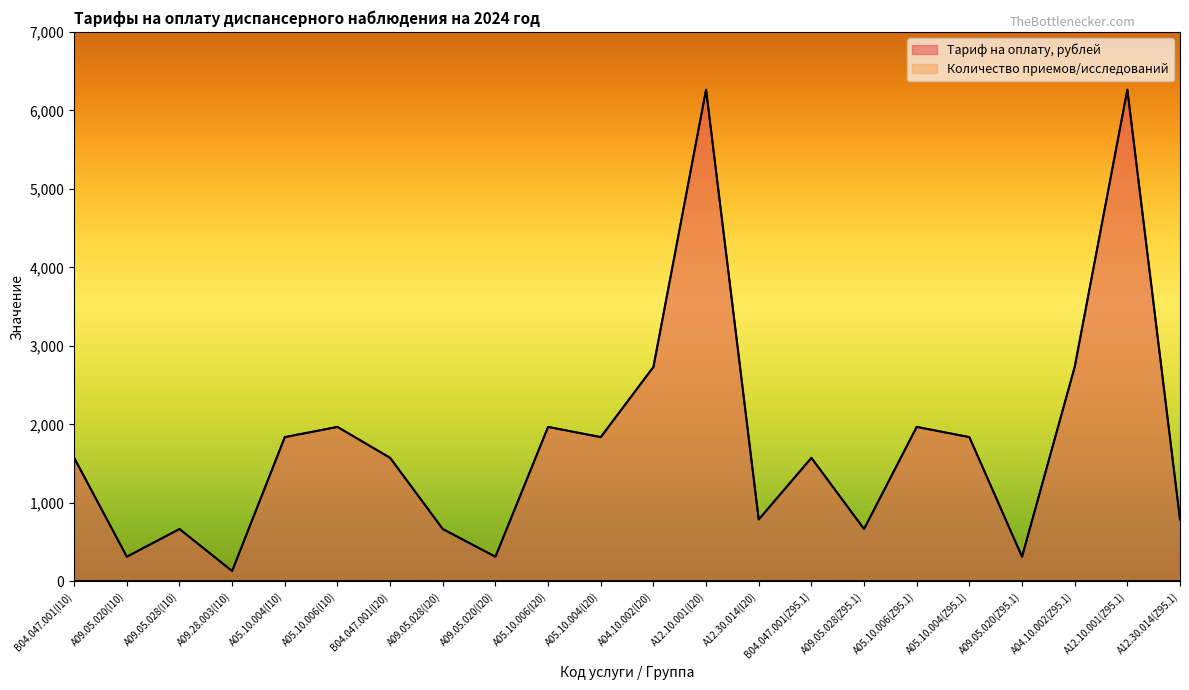

Where is the first local maximum for Тариф на оплату, рублей?

A09.05.028(I10)